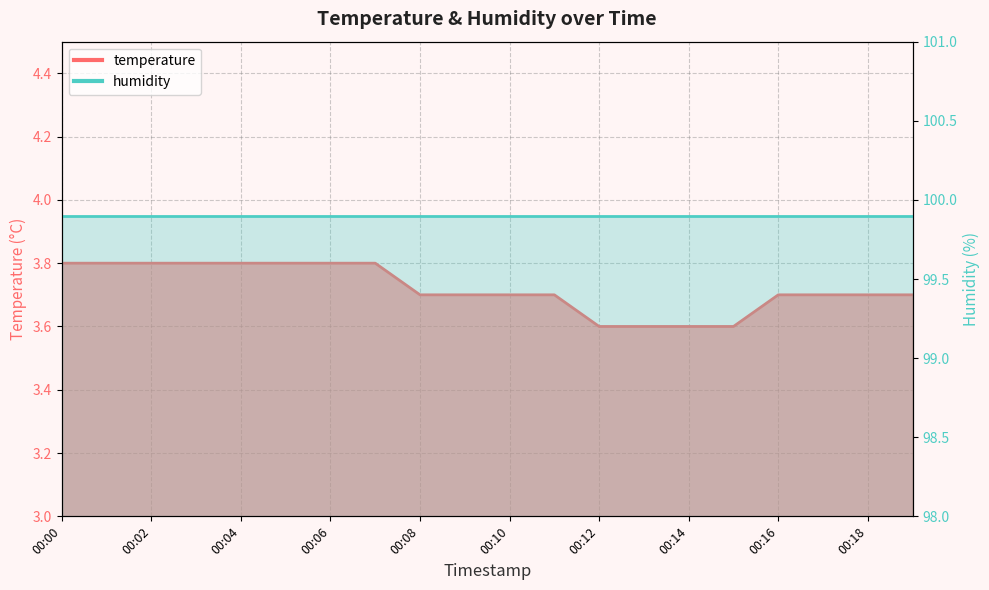

Is it true that the value at 00:02 is 5.1?

False